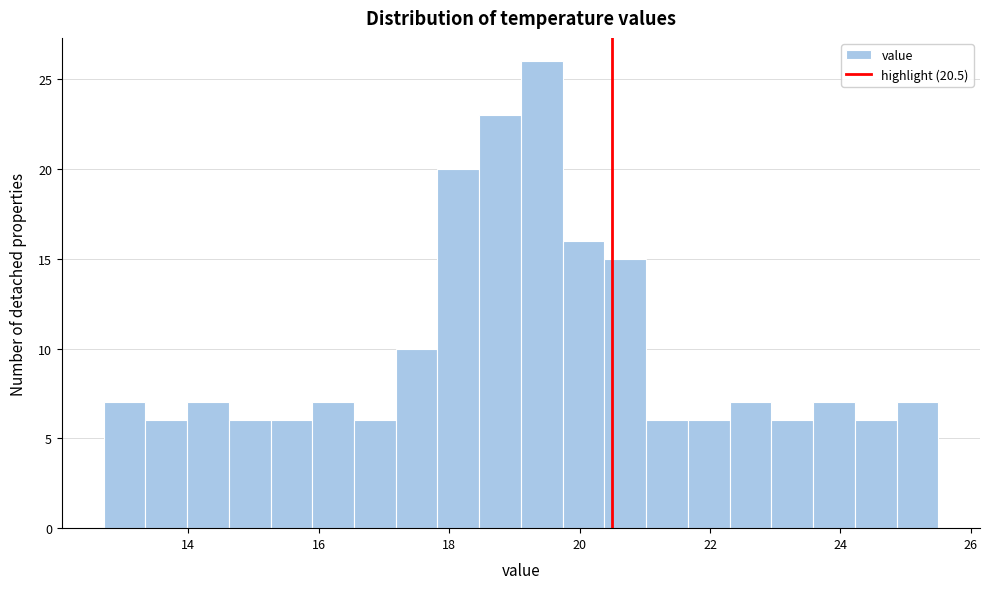

Read against the x-axis, roughly where is the centre of the tallest bar?

19.4